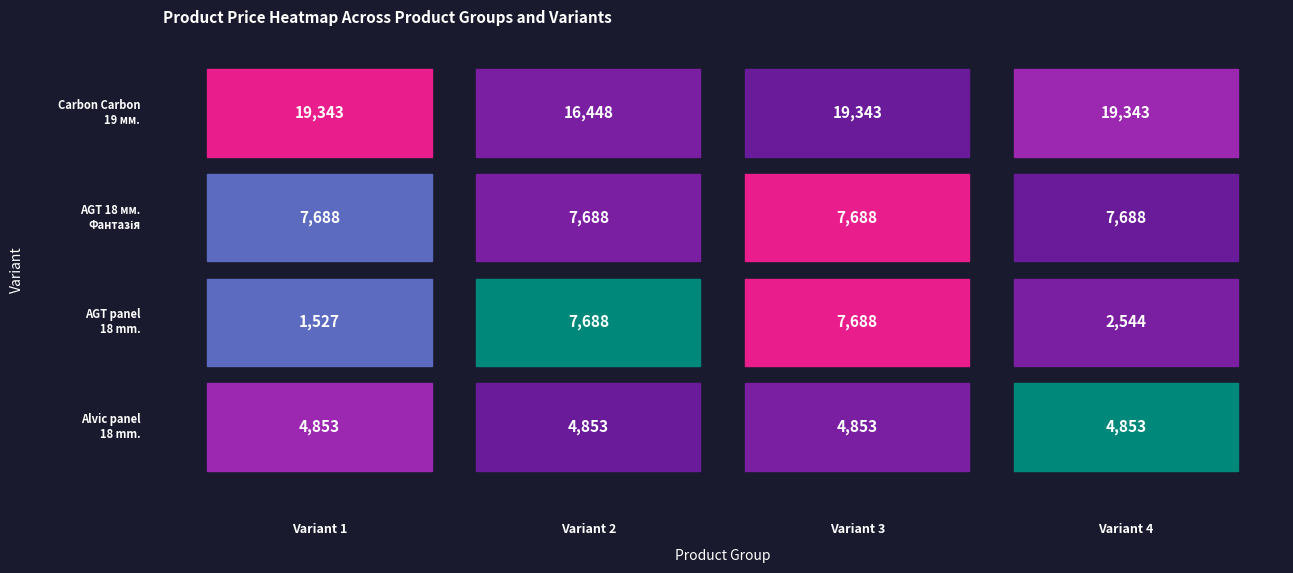

Reading left to right, list all the values displayed in this chart.

Панель Carbon Carbon 19 мм. Металдекор: 287302223=19343.1	287292222=16448.2	287302226=19343.1	287302225=19343.1
Панель AGT AGT 18 мм. Фантазія (Lam): 287302223=7688.0	287292222=7688.0	287302226=7688.0	287302225=7688.0
AGT panel 18 mm. Fantasy: 287302223=1526.8	287292222=7688.0	287302226=7688.0	287302225=2543.9
Alvic panel 18 mm. Metaldeco: 287302223=4853.3	287292222=4853.3	287302226=4853.3	287302225=4853.3